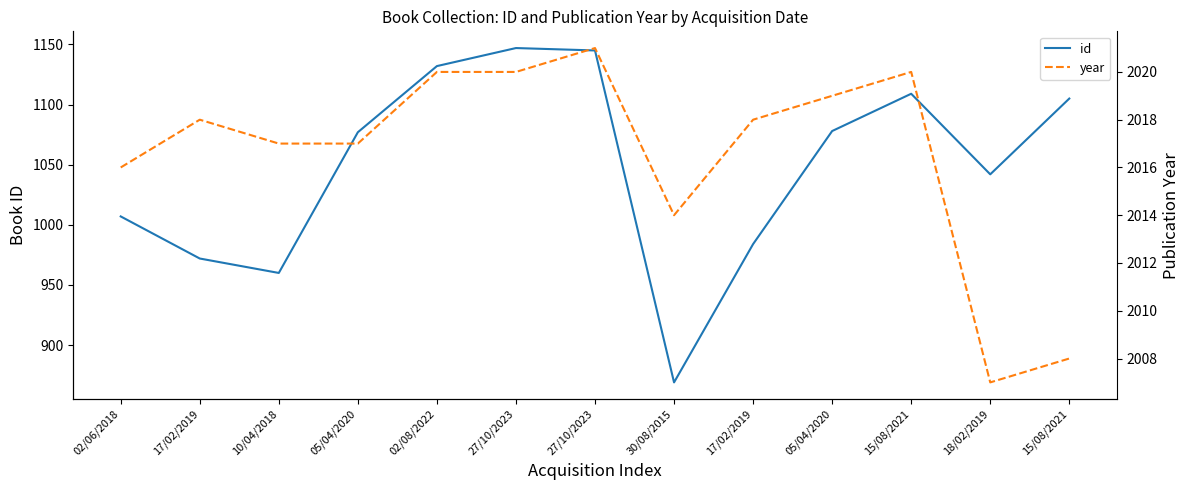

What are all the series names shown in the legend?

id, year